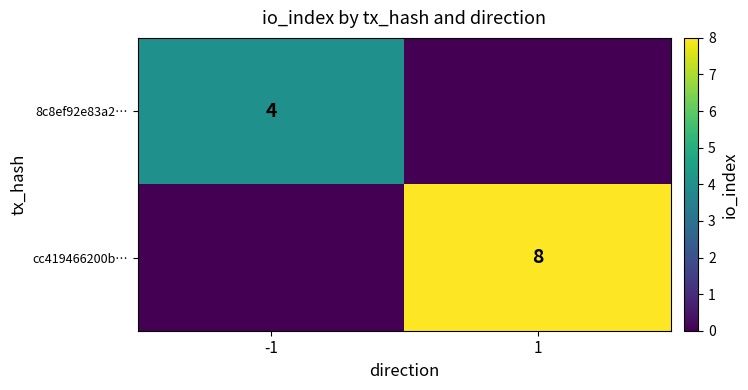

The 8c8ef92e83a2… series shows 4 at -1. True or false?

True